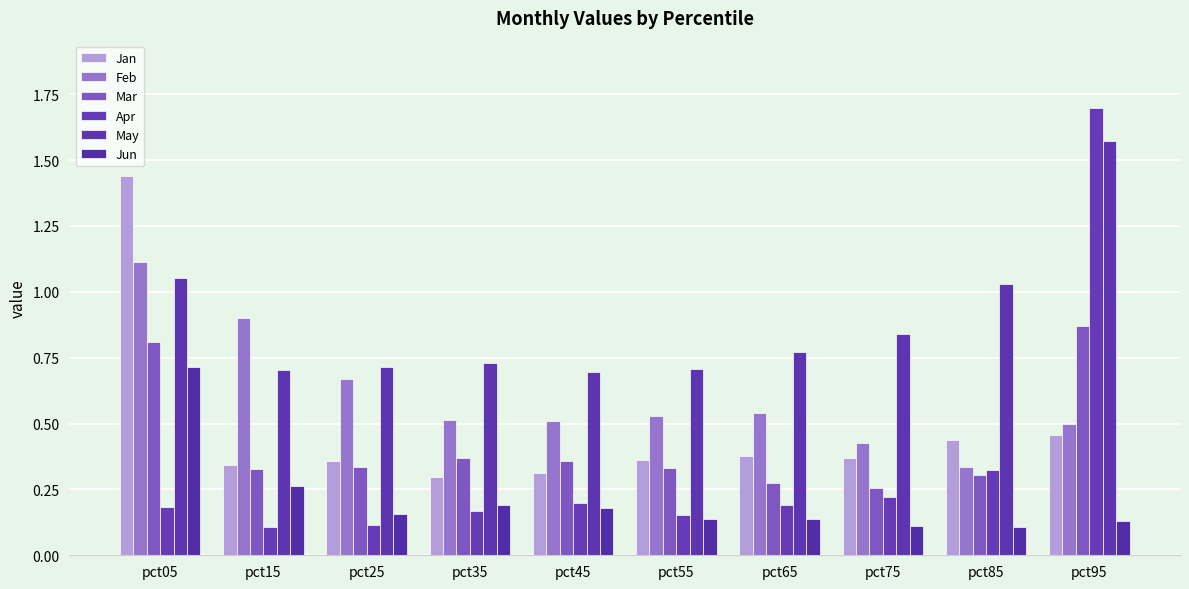

Which series has the largest total across all categories?

May